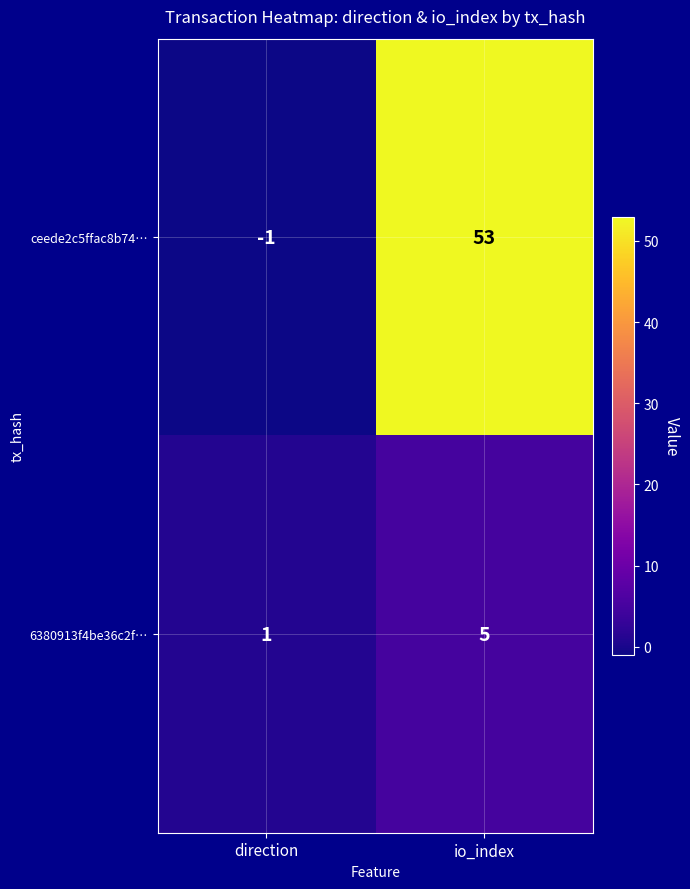

Reading right to left, what are all the values shown in this chart?

ceede2c5ffac8b74…: 53	-1
6380913f4be36c2f…: 5	1